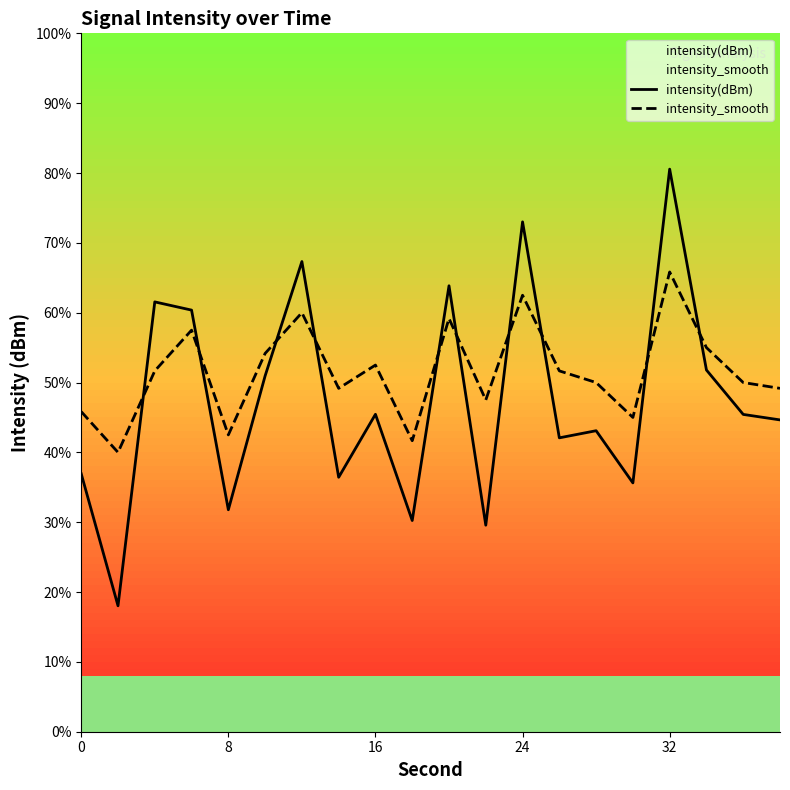

Reading right to left, what are all the values shown in this chart?

intensity(dBm): -124.6	-124.5	-123.8	-120.3	-125.7	-124.8	-125.0	-121.2	-126.5	-122.3	-126.4	-124.5	-125.6	-121.9	-123.9	-126.2	-122.8	-122.6	-127.8	-125.6
intensity_smooth: -124.1	-124.0	-123.4	-122.1	-124.6	-124.0	-123.8	-122.5	-124.3	-122.9	-125.0	-123.7	-124.1	-122.8	-123.5	-124.9	-123.1	-123.8	-125.2	-124.5